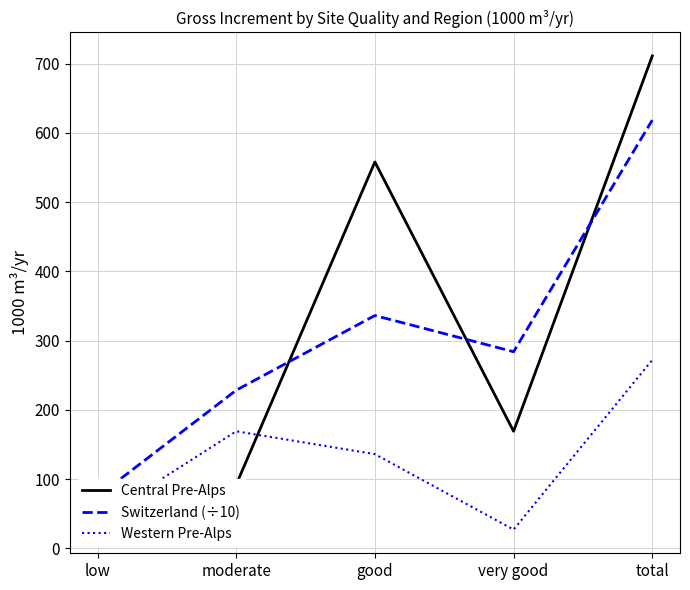

Does the chart display data point markers on the line(s)?

No